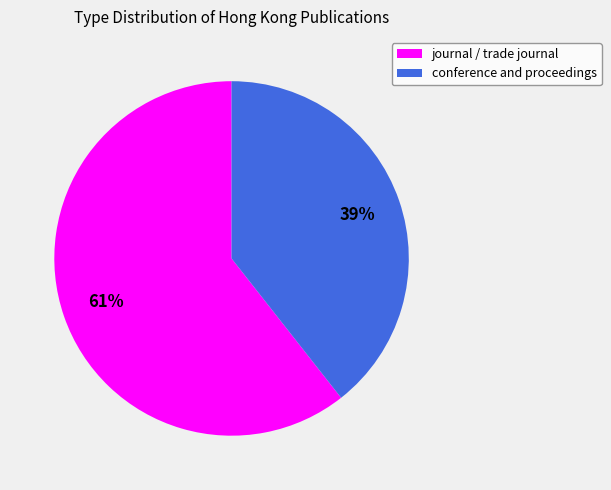

To the nearest percent, what portion does conference and proceedings represent?

39%